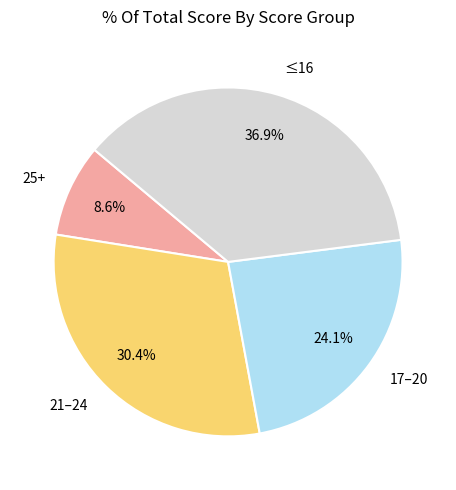

How many slices are in this pie chart?

4